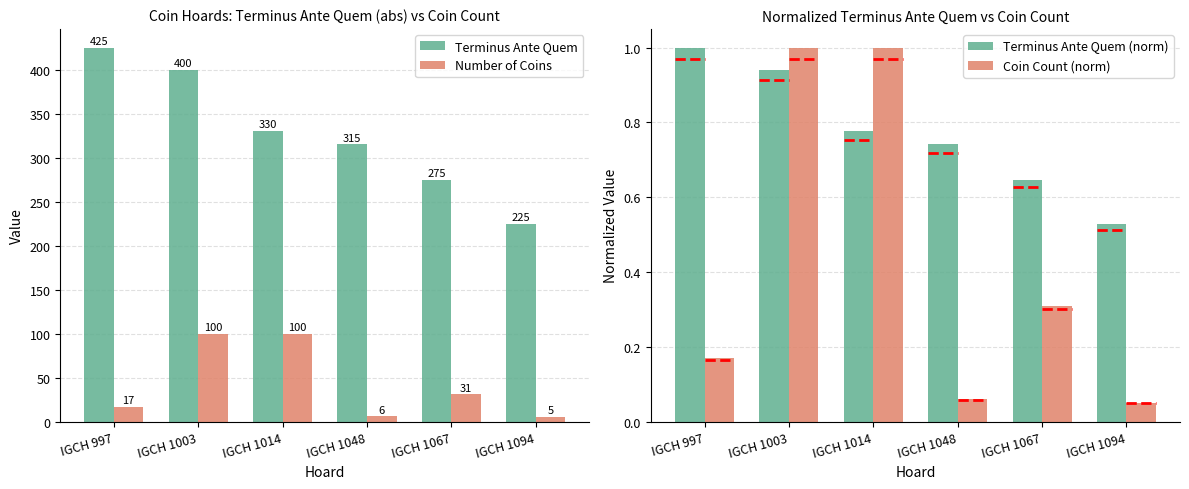

What is the sum of all Terminus Ante Quem (norm) values?

4.6